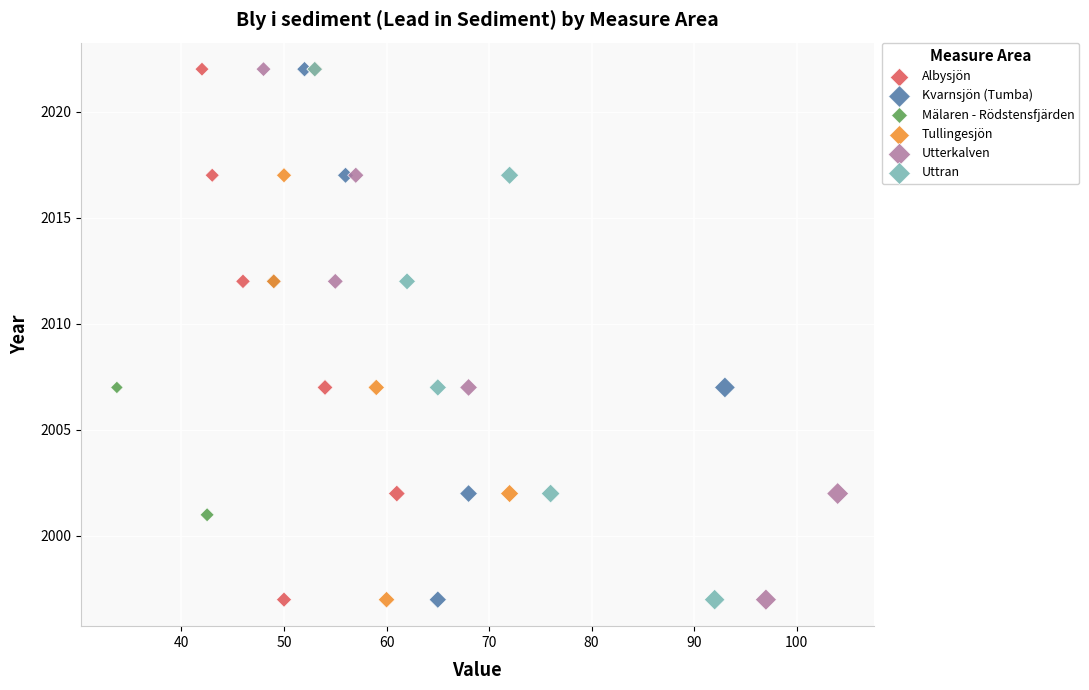

What are all the series names shown in the legend?

Albysjön, Kvarnsjön (Tumba), Mälaren - Rödstensfjärden, Tullingesjön, Utterkalven, Uttran